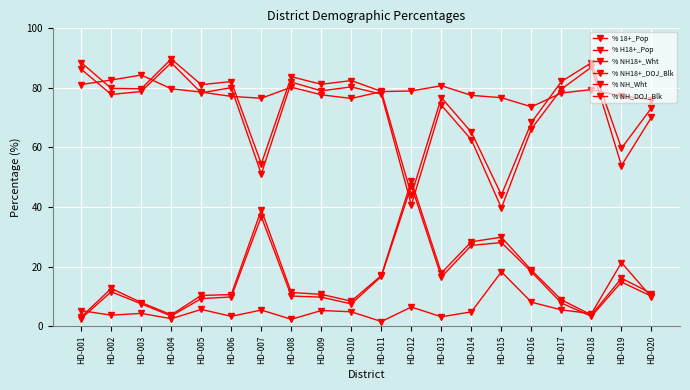

Does the chart have visible grid lines?

Yes